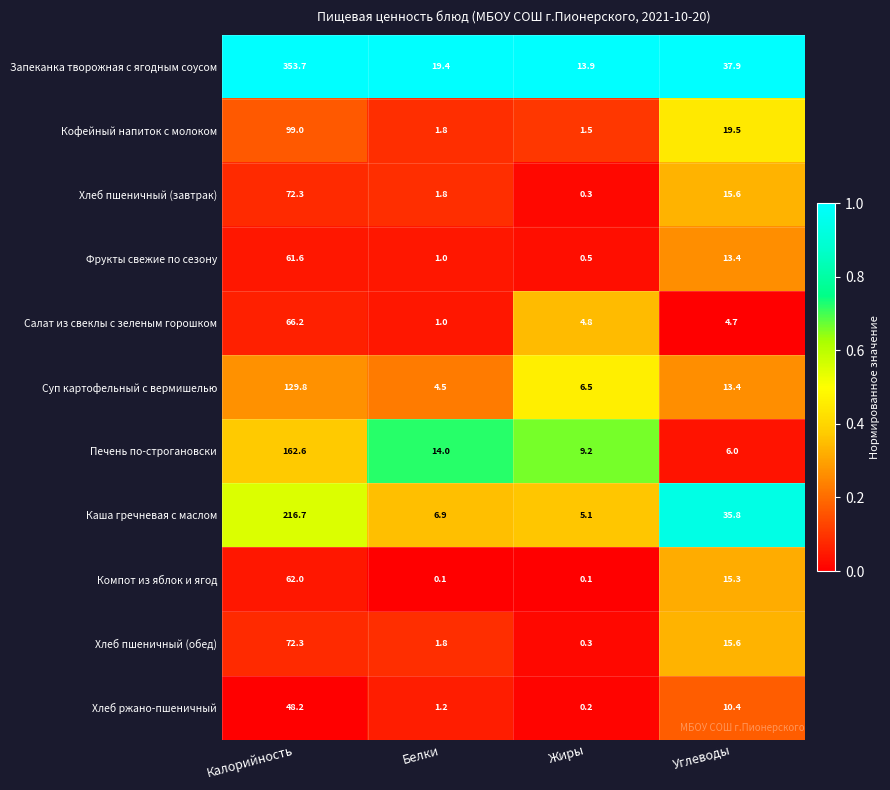

The Хлеб ржано-пшеничный series shows 1.6 at Белки. True or false?

False